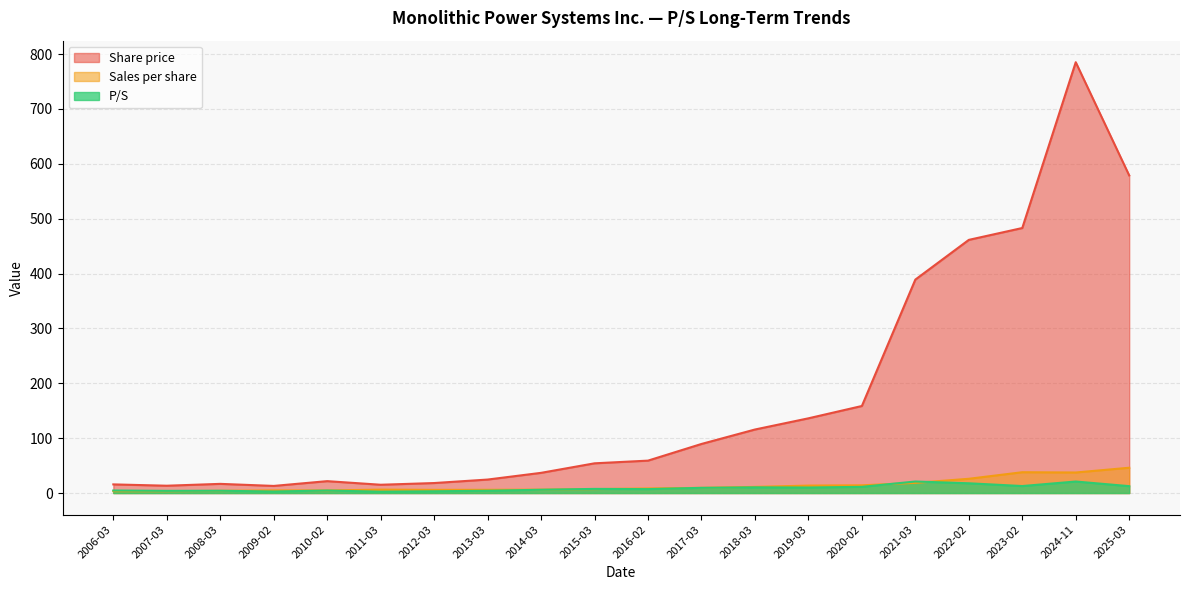

How many lines are shown in the chart?

3